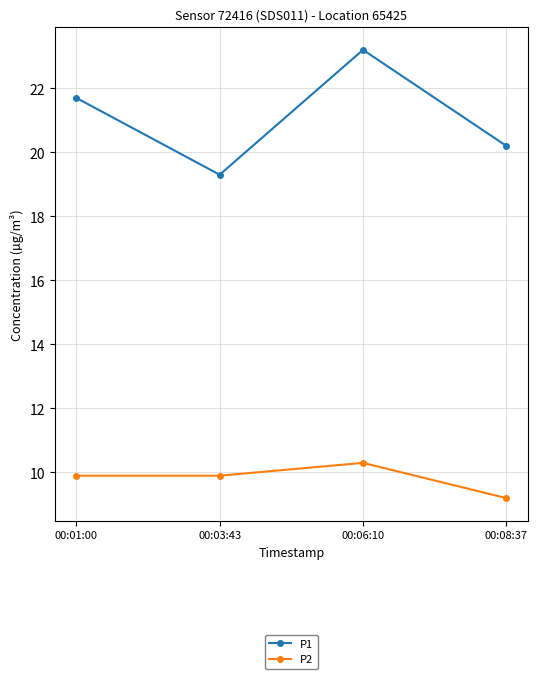

Rank the series by their maximum value, from lowest to highest.

P2, P1